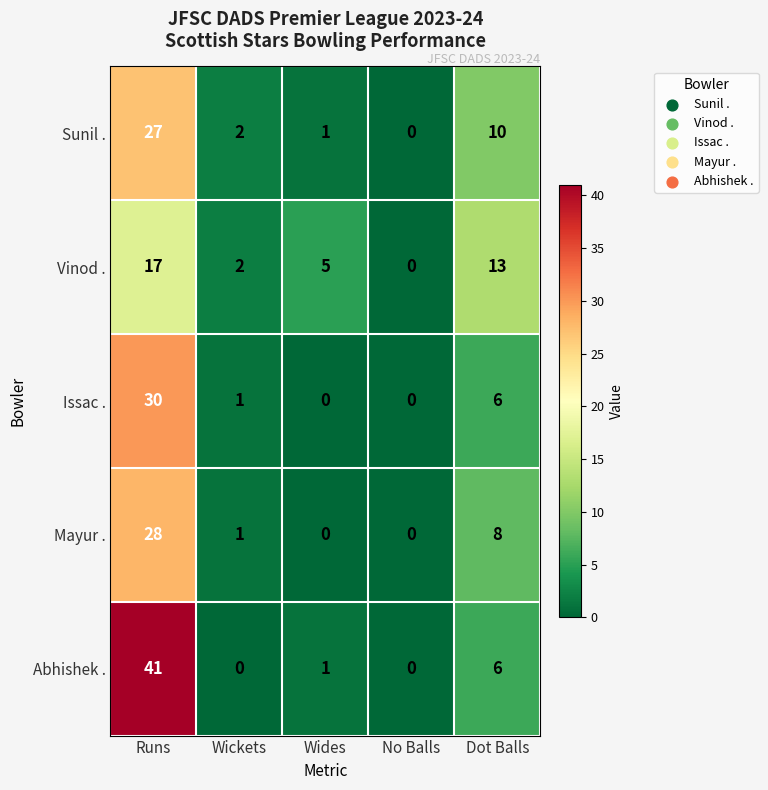

What is the sum of all Issac . values?

37